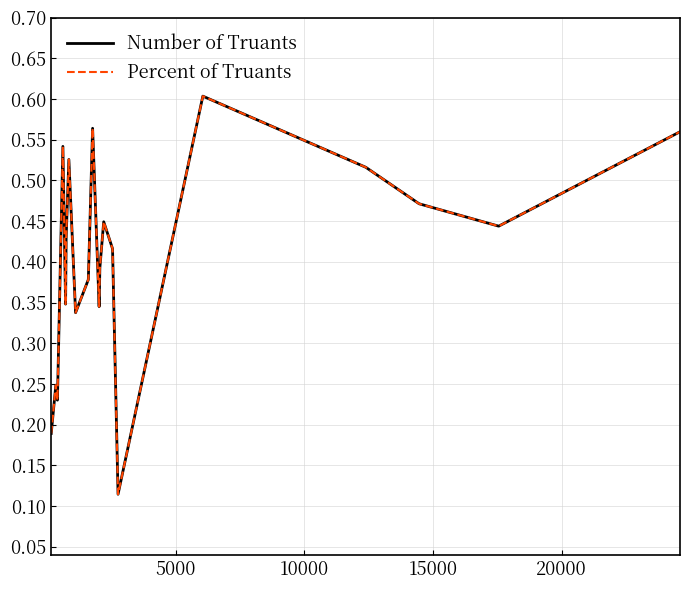

Does the chart display data point markers on the line(s)?

No